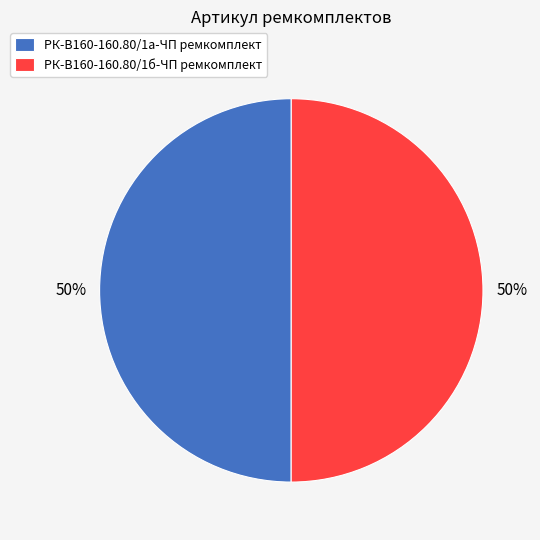

How many segments does this pie chart have?

2